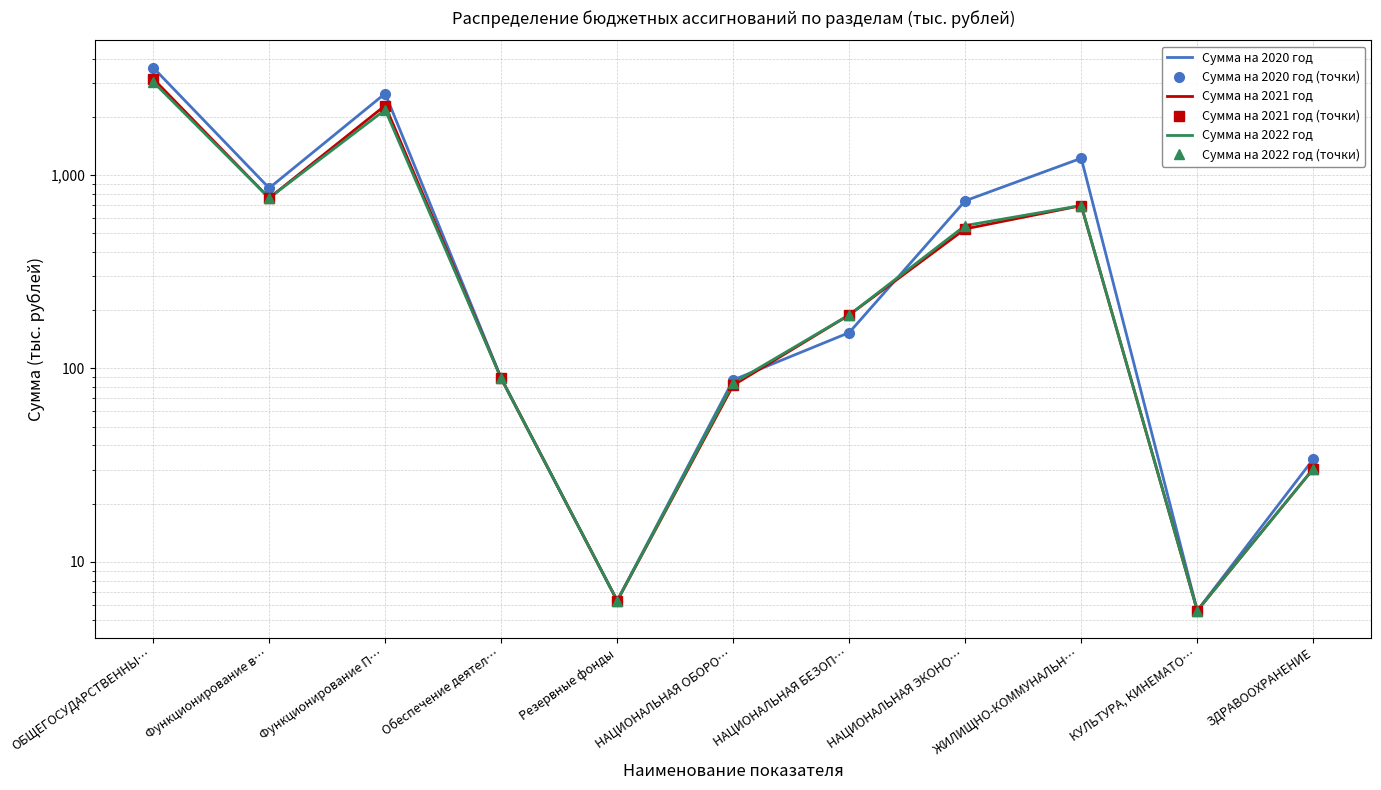

What is the difference between the Сумма на 2022 год values at КУЛЬТУРА, КИНЕМАТО… and Функционирование П…?

2167.9